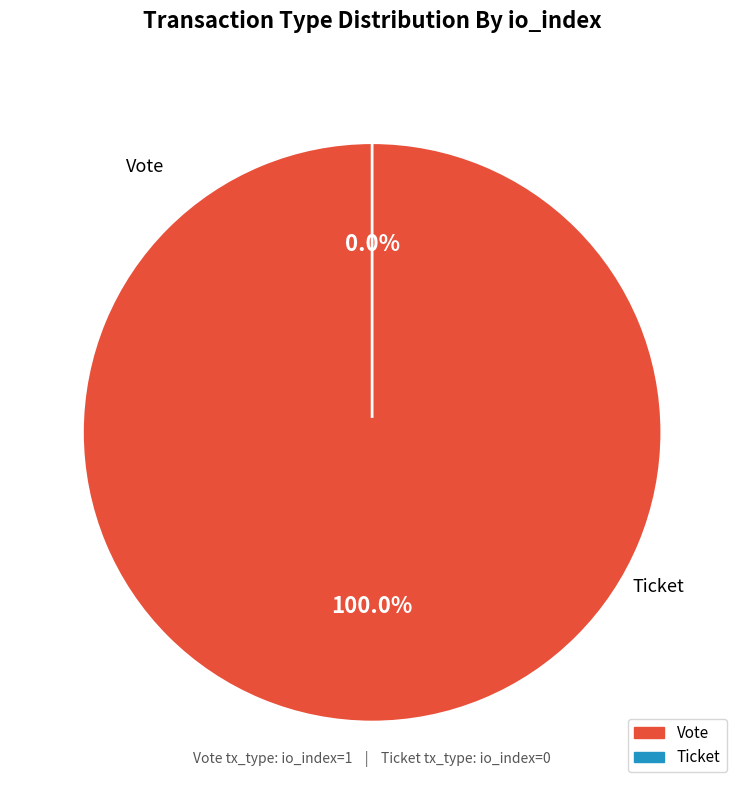

What is the change in value from Vote to Ticket?

-1